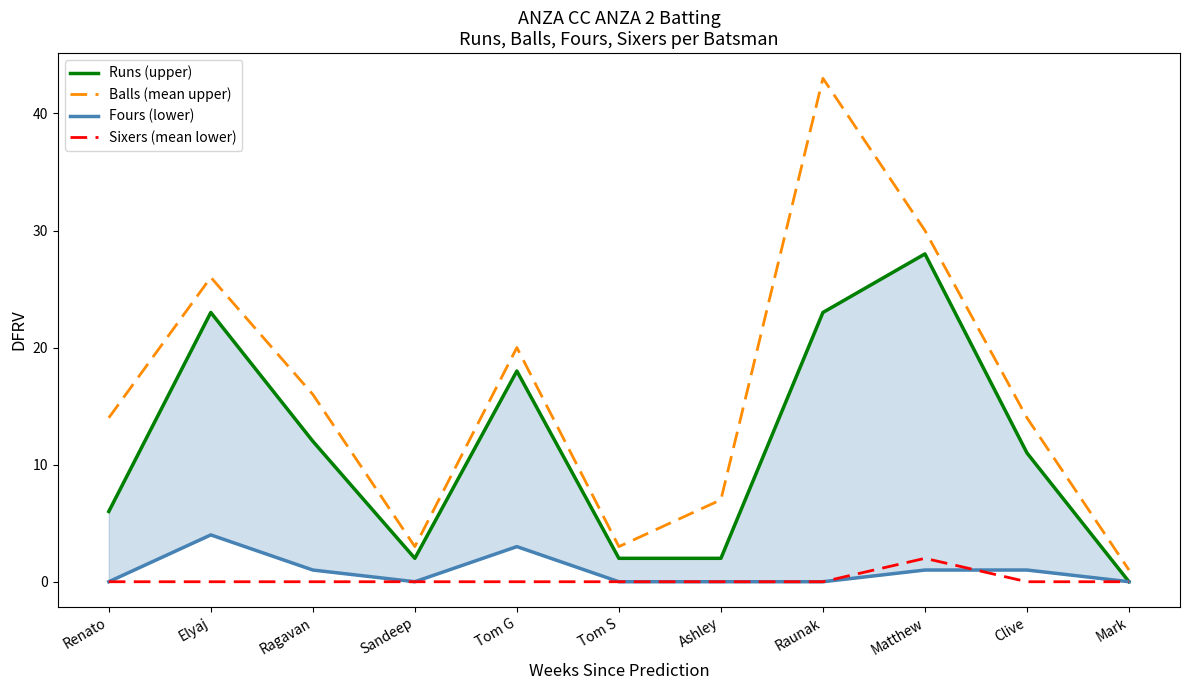

What are all the series names shown in the legend?

Runs (upper), Balls (mean upper), Fours (lower), Sixers (mean lower)